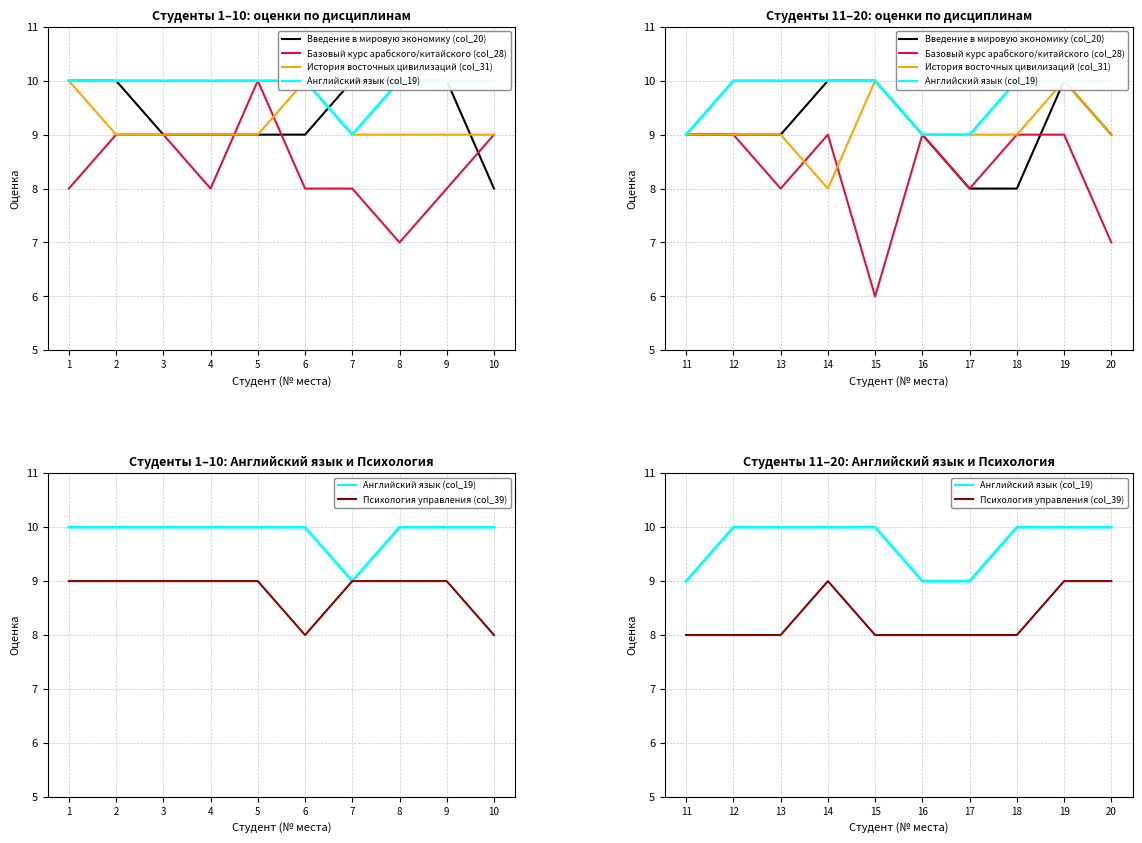

What is the value of the Базовый курс арабского/китайского (col_28) point at the 10th from the left?

7